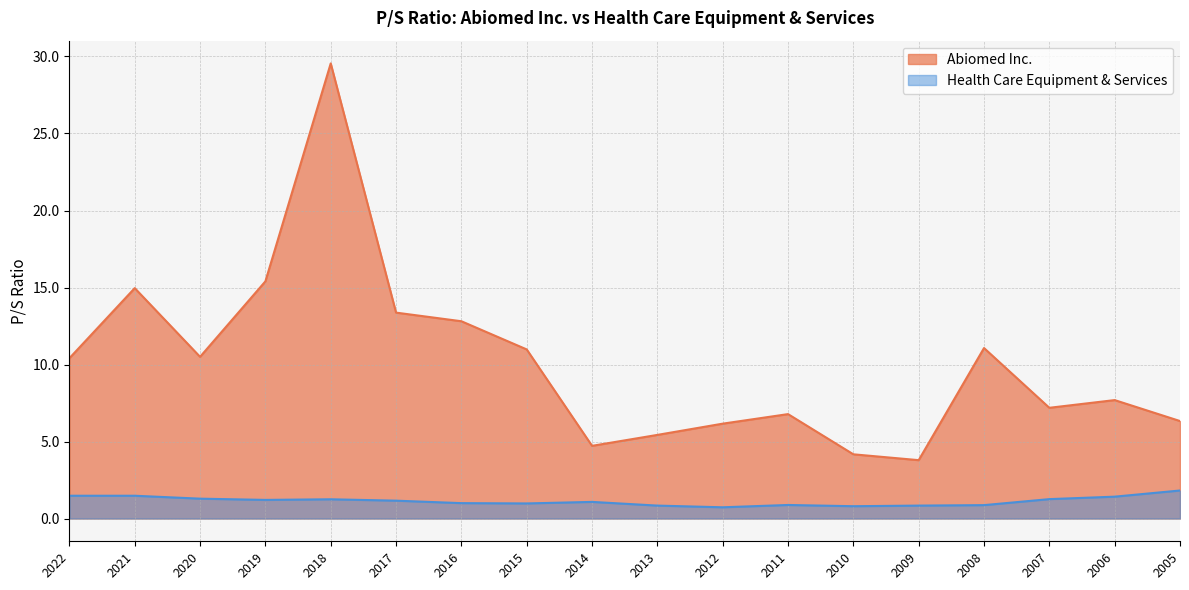

Rank the series by their average value, from lowest to highest.

Health Care Equipment & Services, Abiomed Inc.